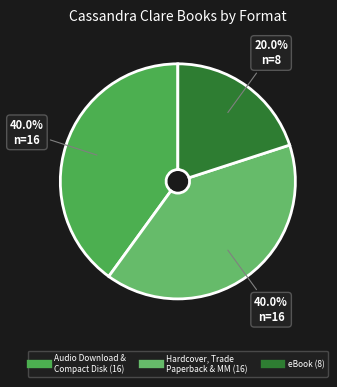

To the nearest percent, what is the average slice percentage?

33%